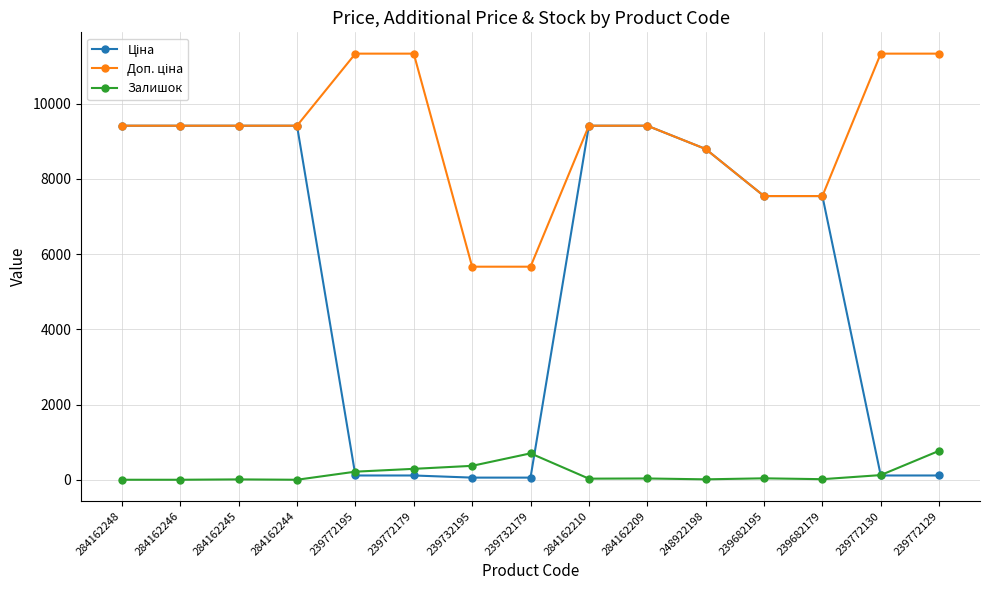

At how many categories does at least one series exceed 7938?

11